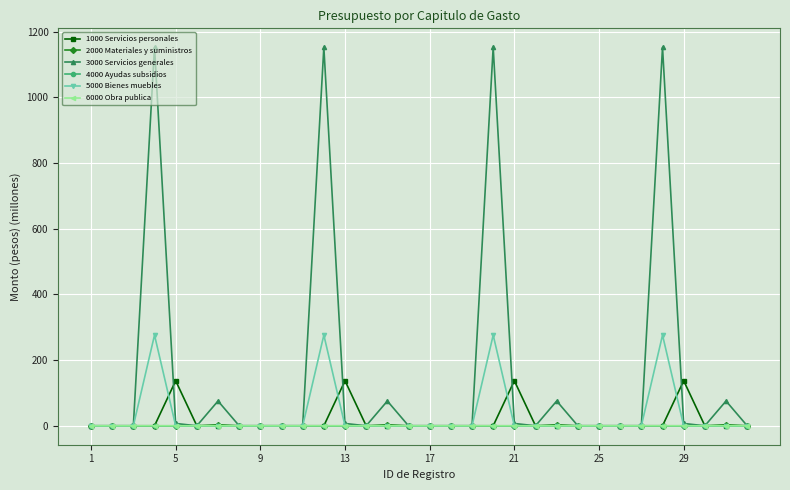

Which series has the largest range (max minus min)?

3000 Servicios generales